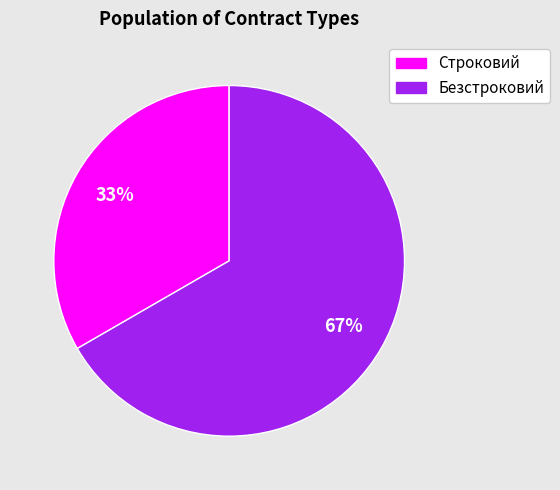

Rank the categories by value from highest to lowest.

Безстроковий, Строковий